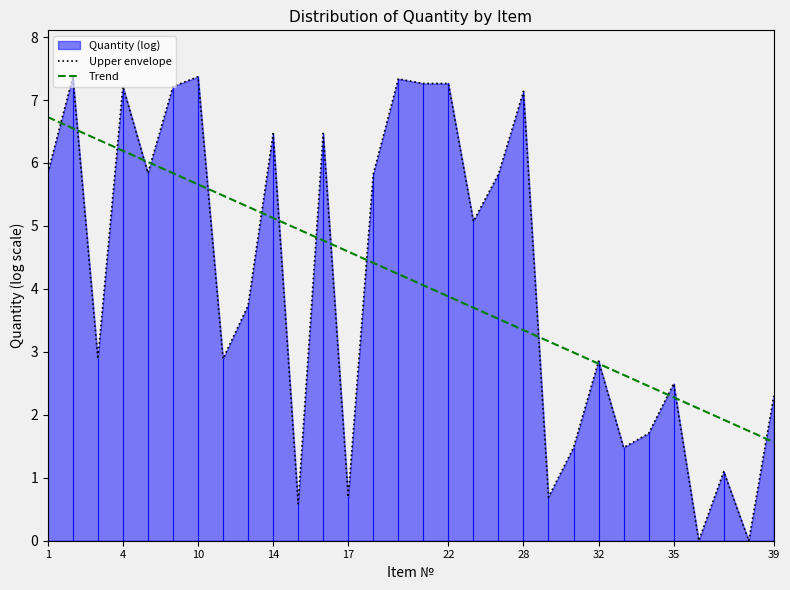

Which category has the lowest value across all series?

26